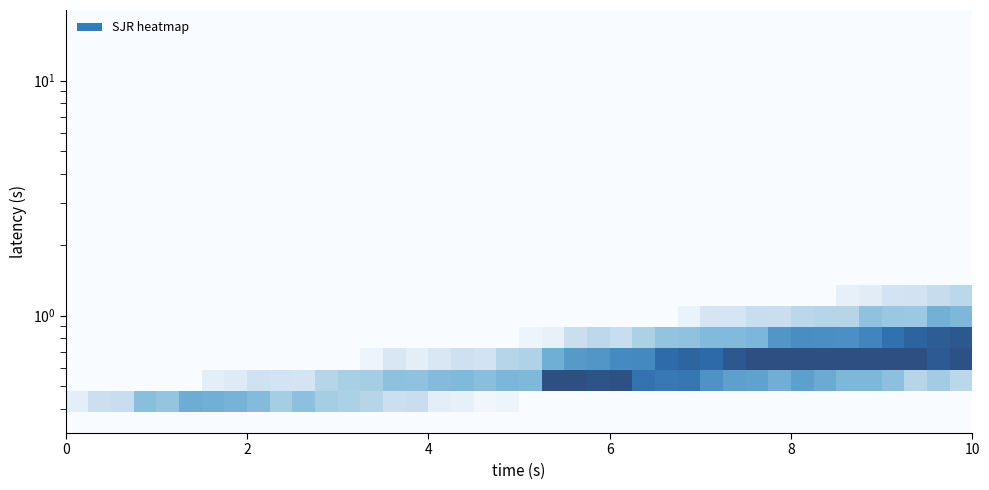

At how many categories does at least one series exceed 0?

40